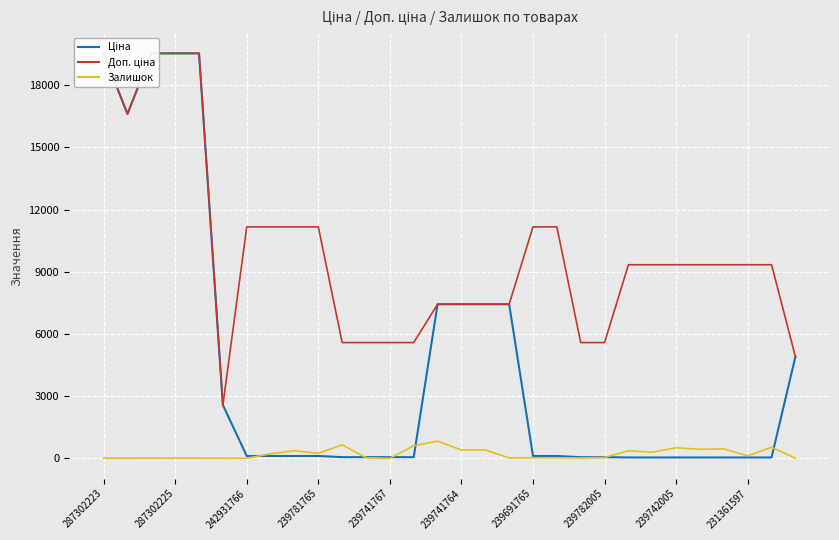

List the series in order of their overall mean, lowest first.

Залишок, Ціна, Доп. ціна